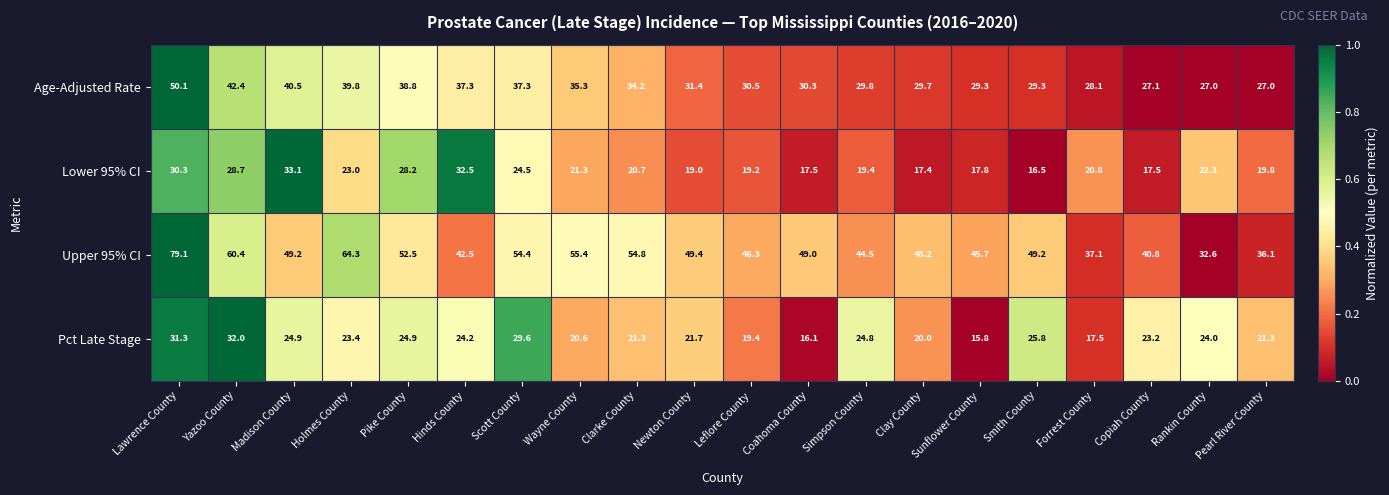

At which label does Pct Late Stage reach its peak?

Yazoo County